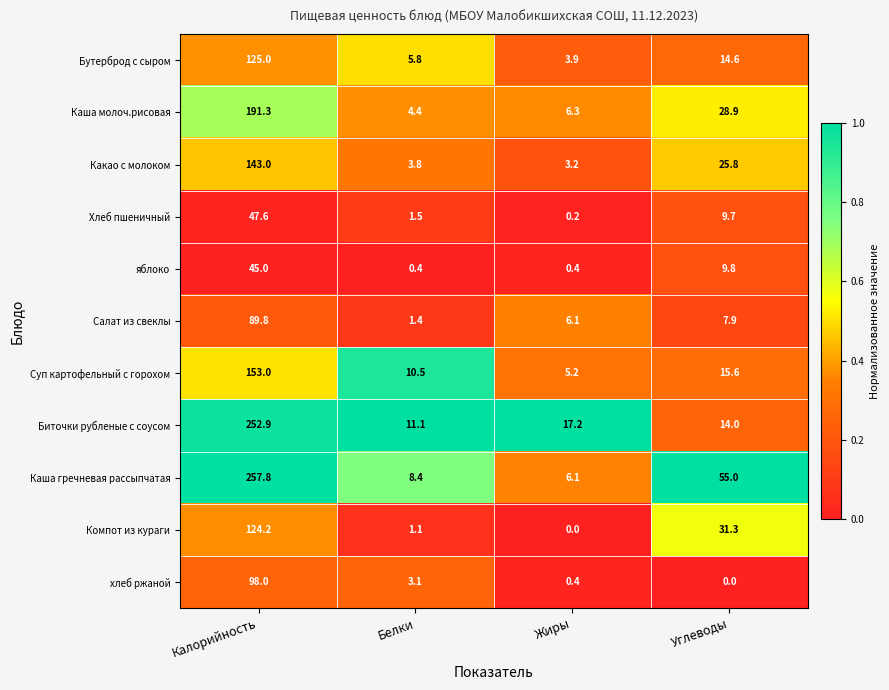

Rank the series by their maximum value, from lowest to highest.

яблоко, Хлеб пшеничный, Салат из свеклы, хлеб ржаной, Компот из кураги, Бутерброд с сыром, Какао с молоком, Суп картофельный с горохом, Каша молоч.рисовая, Биточки рубленые с соусом, Каша гречневая рассыпчатая